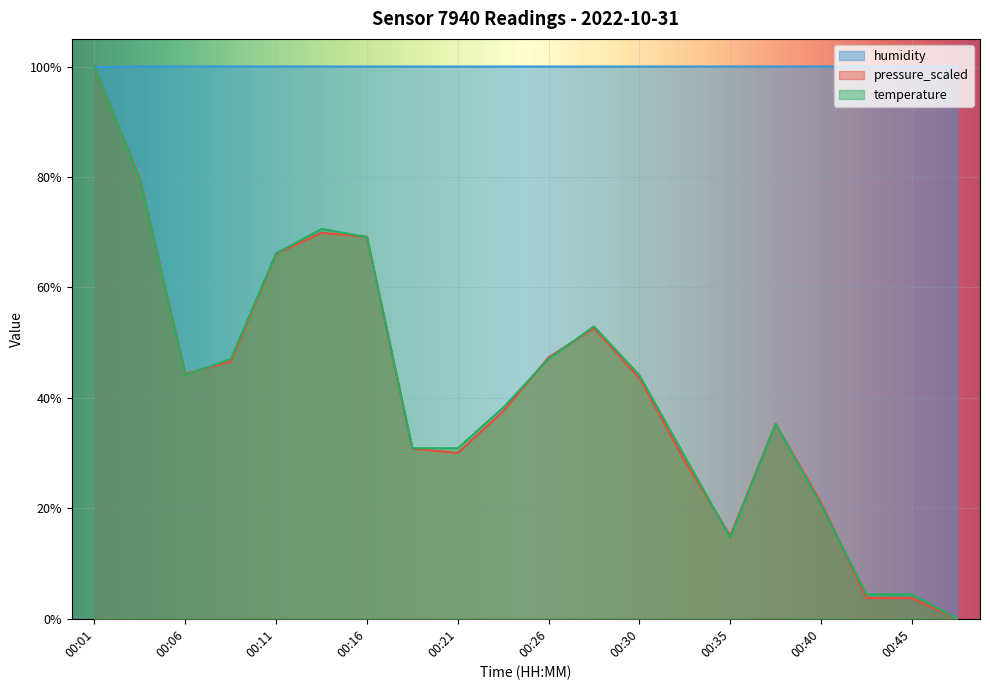

What is the maximum value for humidity?

100.0